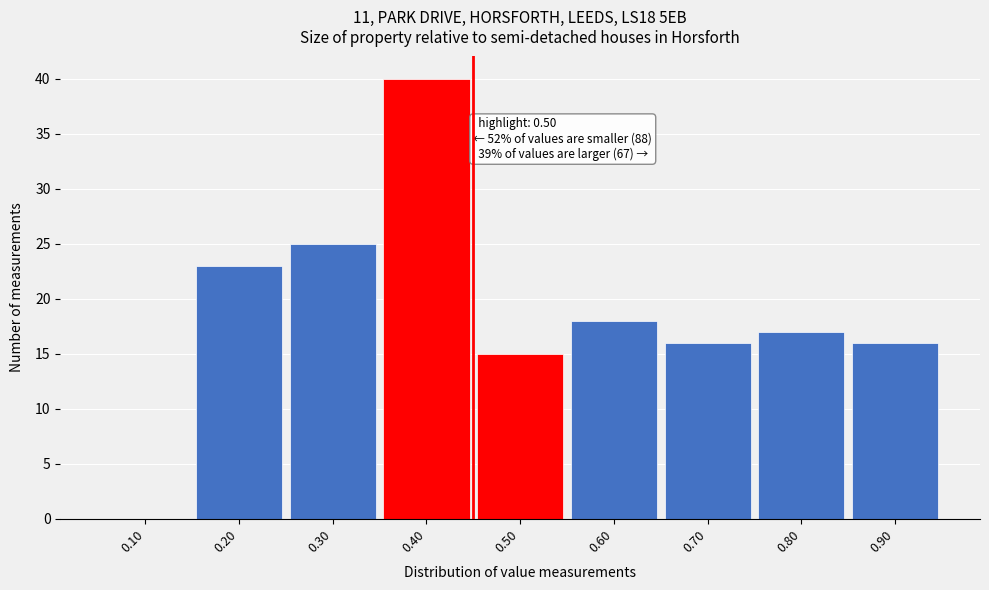

Reading right to left, transcribe all the data shown in this chart.

0.90=16	0.80=17	0.70=16	0.60=18	0.50=15	0.40=40	0.30=25	0.20=23	0.10=0